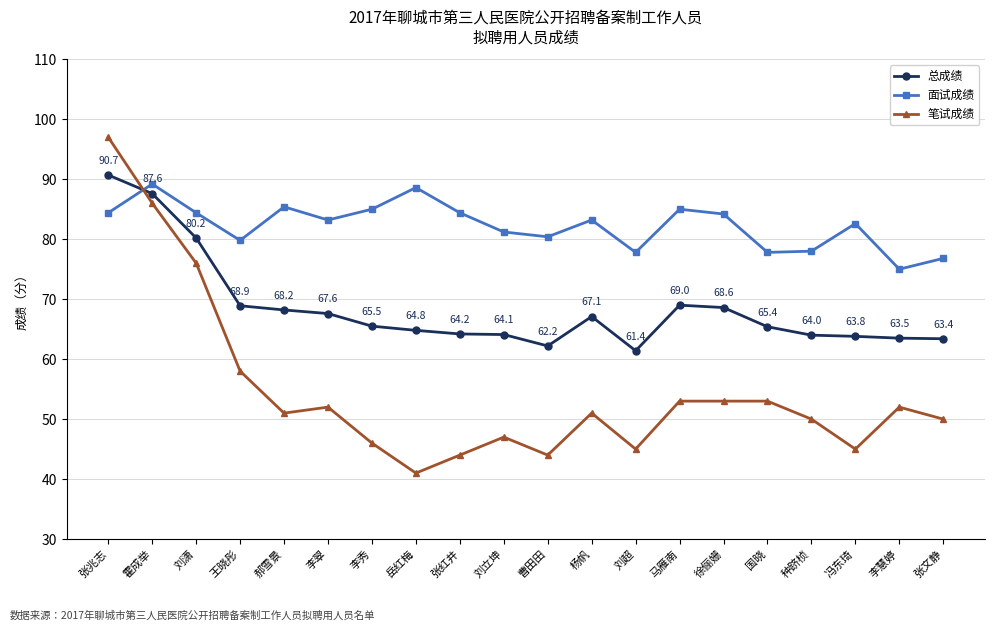

What is the difference between the highest and lowest values at 冯东琦?

37.6